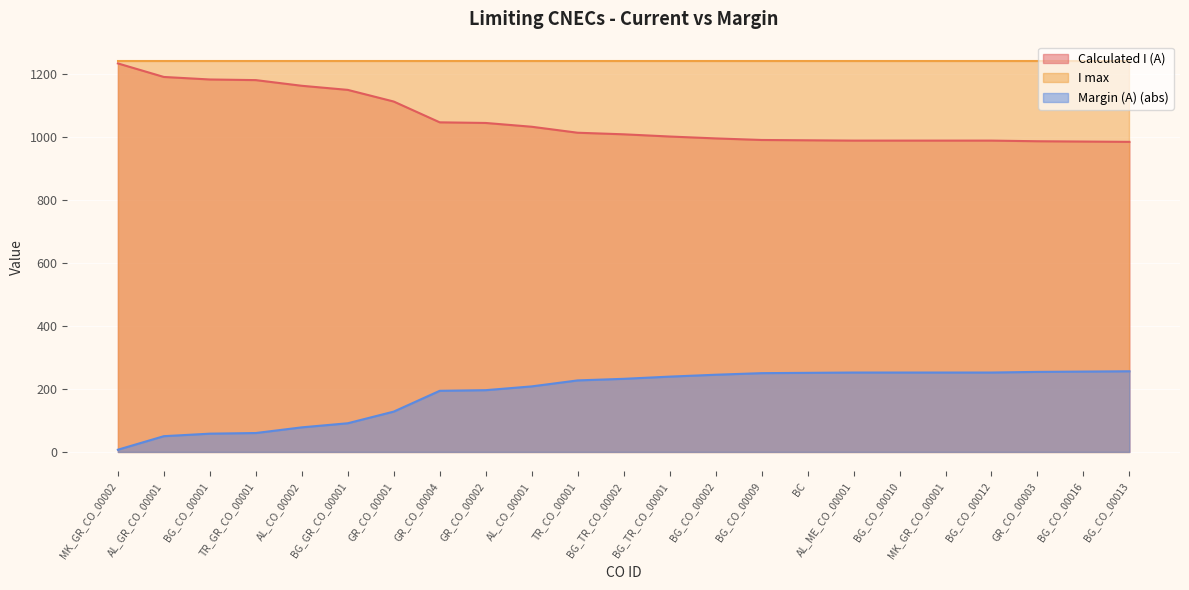

At how many categories does at least one series exceed 764?

23